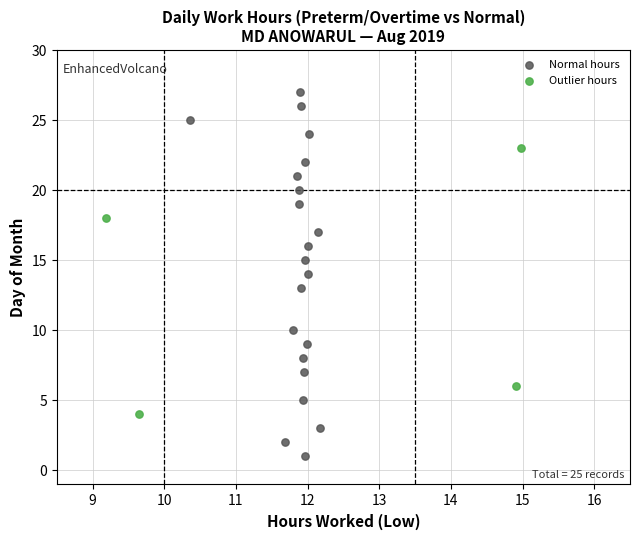

Which series has the widest spread of Y values?

Normal hours